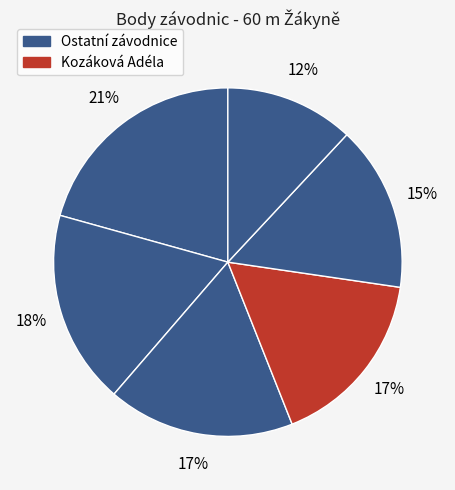

How many slices are in this pie chart?

6